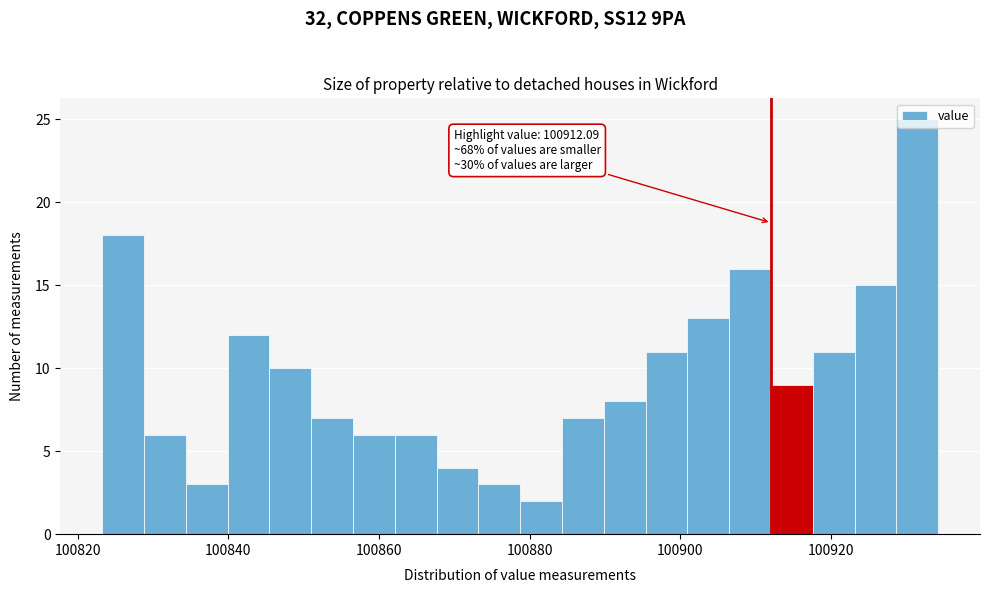

Around what value on the x-axis is the tallest bar? Give the approximate position of its centre, as read against the axis.

100932